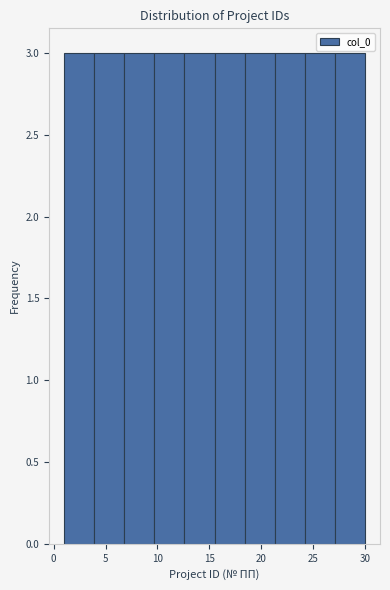

Reading left to right, list every bar in this chart as the range it spans on the x-axis followed by its height. Neither the bar edges nor the heights are printed on the chart, so give them approximately, as read against the axes.

1.0 to 3.9: 3
3.9 to 6.8: 3
6.8 to 9.7: 3
9.7 to 12.6: 3
12.6 to 15.5: 3
15.5 to 18.4: 3
18.4 to 21.3: 3
21.3 to 24.2: 3
24.2 to 27.1: 3
27.1 to 30.0: 3